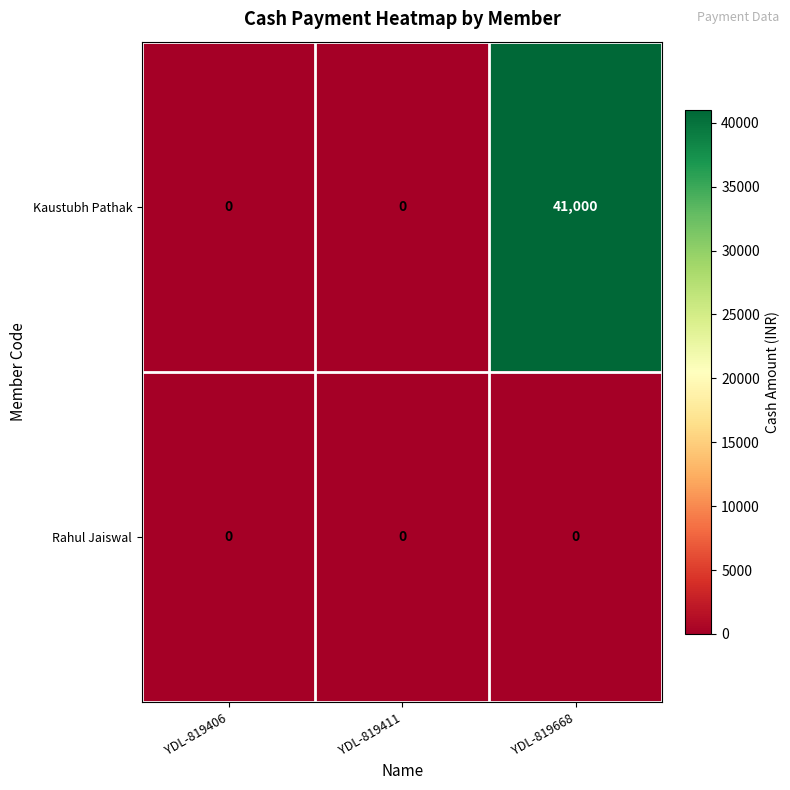

What is the maximum value shown in the chart?

41000